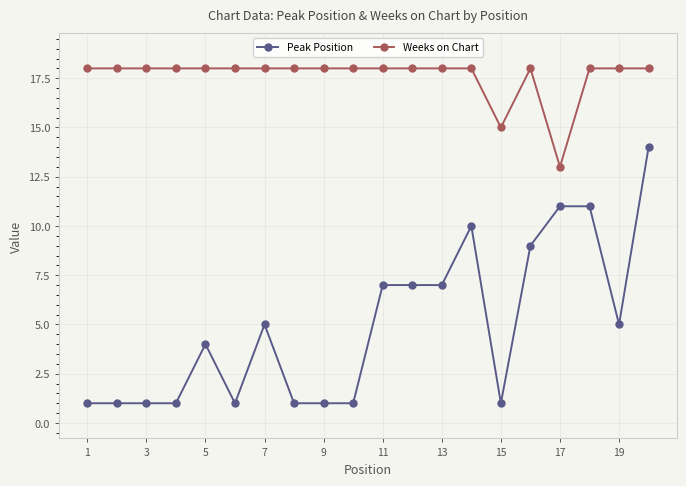

Is the value of Peak Position at 15 greater than the value of Weeks on Chart at 11?

No